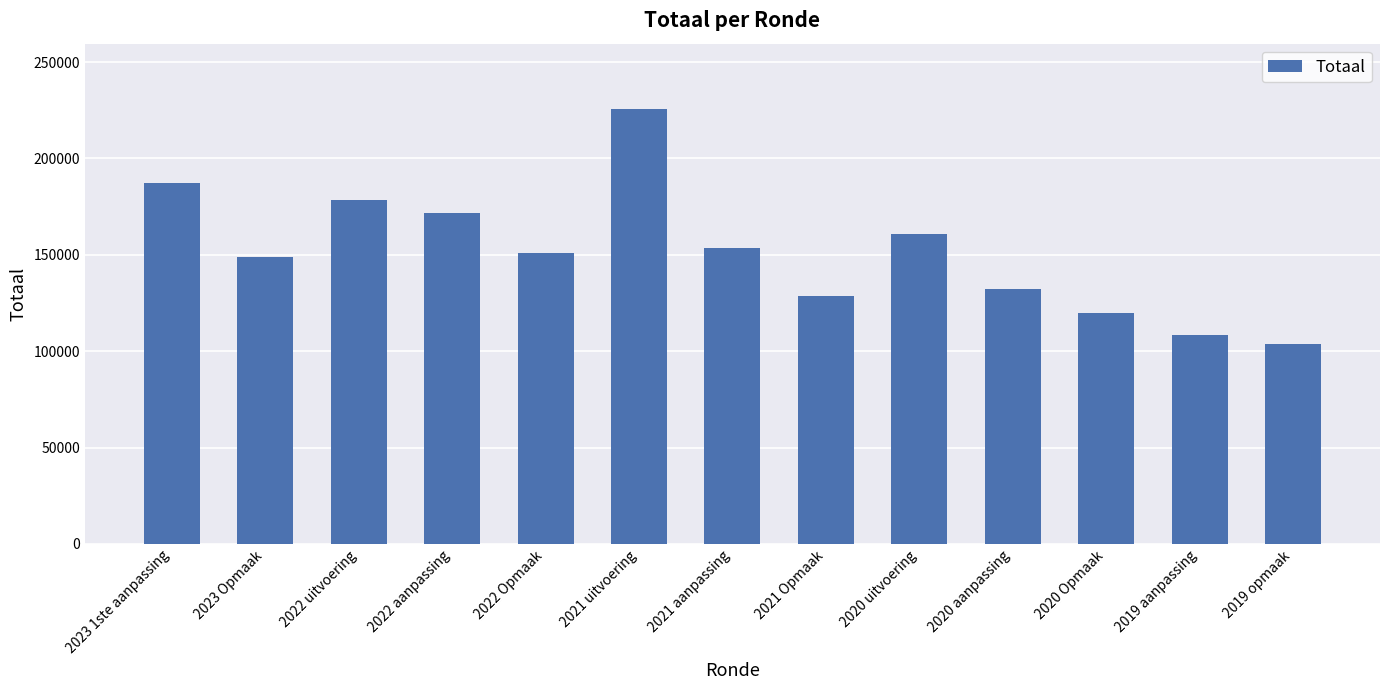

What is the difference between the maximum and minimum values?

121944